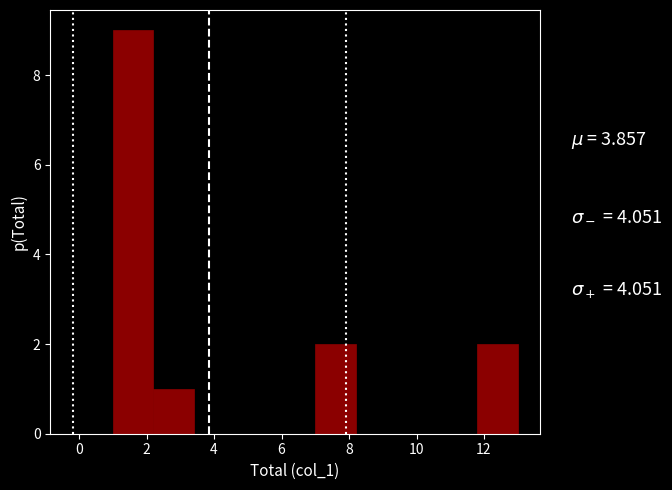

Which range on the x-axis has the tallest bar?

1.0 to 2.2